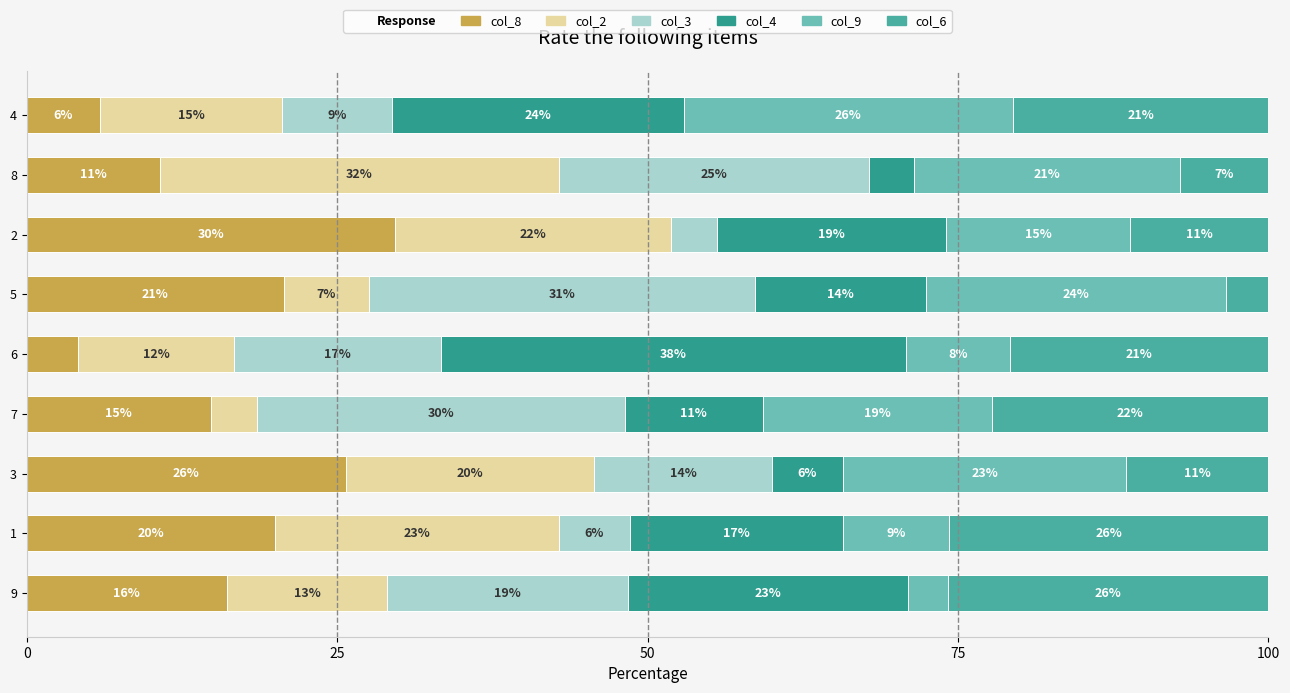

Reading right to left, extract all data points from this chart.

col_8: 5.9	10.7	29.6	20.7	4.2	14.8	25.7	20.0	16.1
col_2: 14.7	32.1	22.2	6.9	12.5	3.7	20.0	22.9	12.9
col_3: 8.8	25.0	3.7	31.0	16.7	29.6	14.3	5.7	19.4
col_4: 23.5	3.6	18.5	13.8	37.5	11.1	5.7	17.1	22.6
col_9: 26.5	21.4	14.8	24.1	8.3	18.5	22.9	8.6	3.2
col_6: 20.6	7.1	11.1	3.4	20.8	22.2	11.4	25.7	25.8